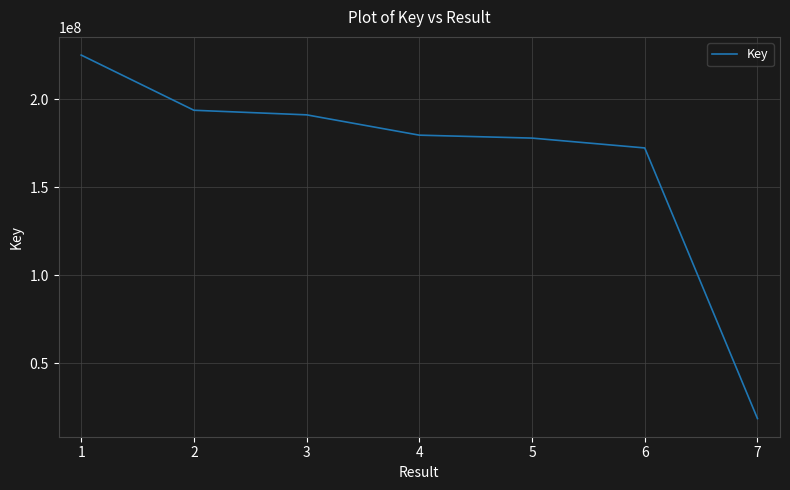

True or false: the data has more than 1 interior local peaks.

False